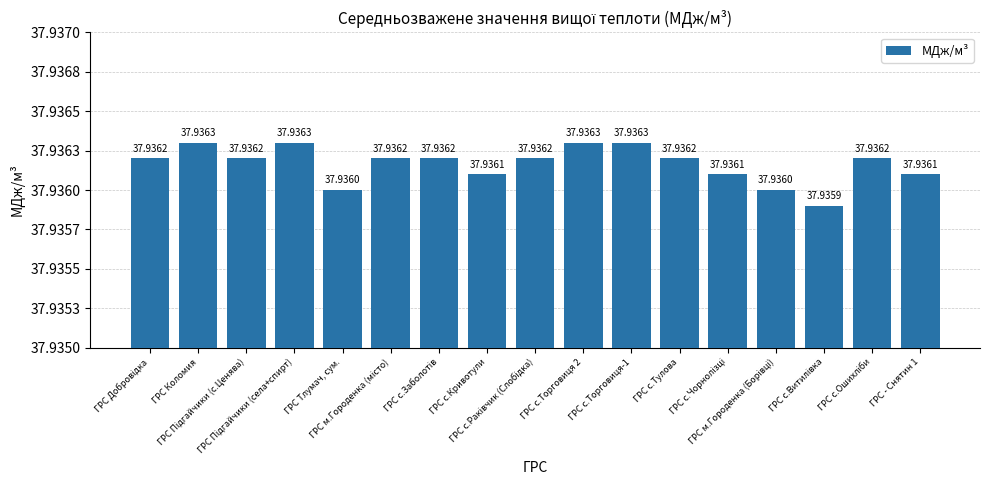

At which category does the chart reach its minimum across all series?

ГРС с.Витилівка